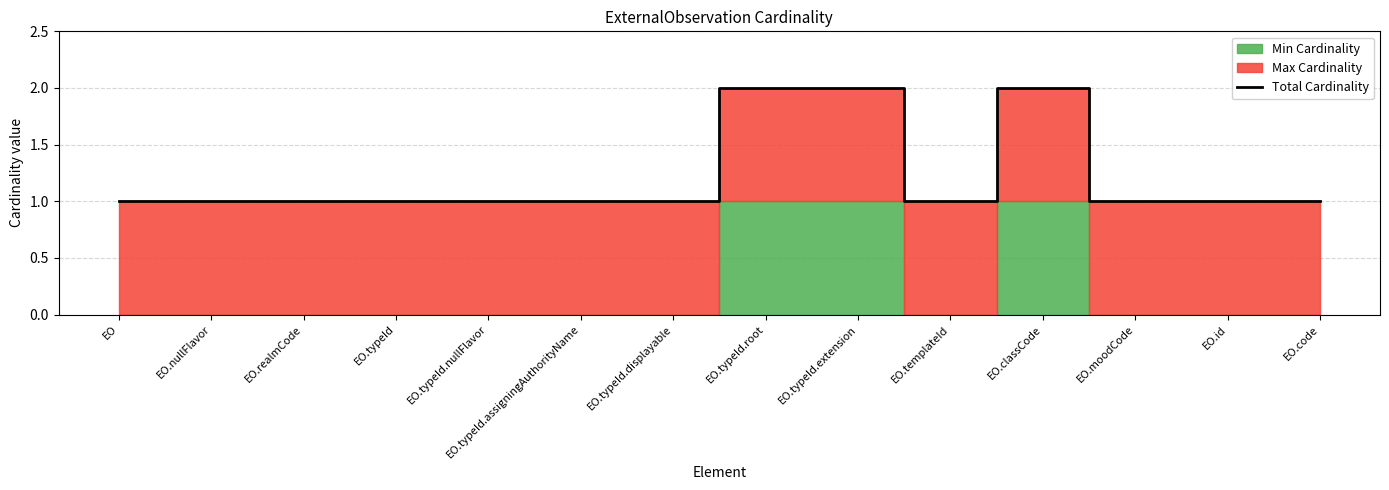

Reading right to left, transcribe all the data shown in this chart.

EO.code=1	EO.id=1	EO.moodCode=1	EO.classCode=2	EO.templateId=1	EO.typeId.extension=2	EO.typeId.root=2	EO.typeId.displayable=1	EO.typeId.assigningAuthorityName=1	EO.typeId.nullFlavor=1	EO.typeId=1	EO.realmCode=1	EO.nullFlavor=1	EO=1